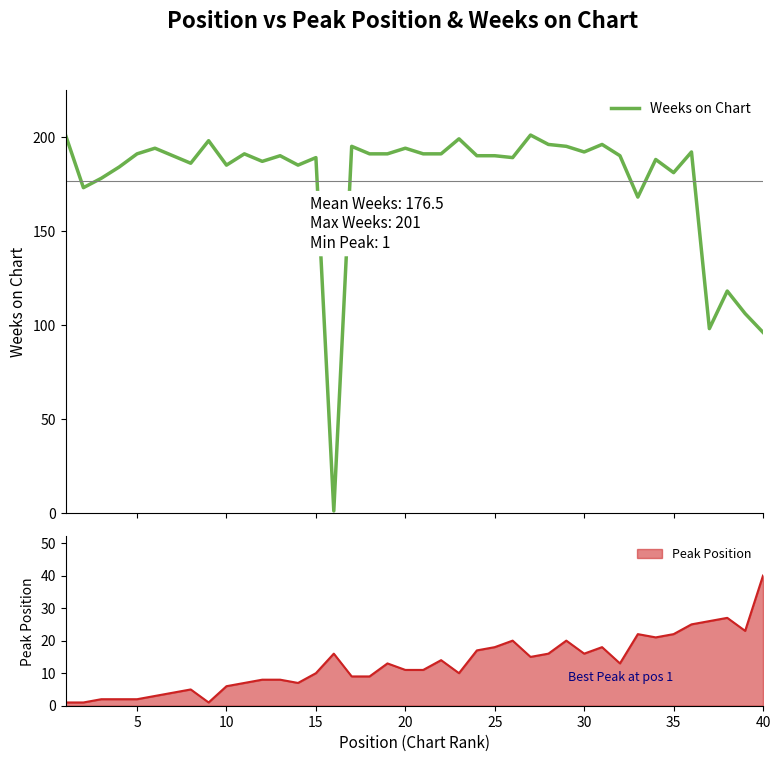

How many lines are shown in the chart?

1